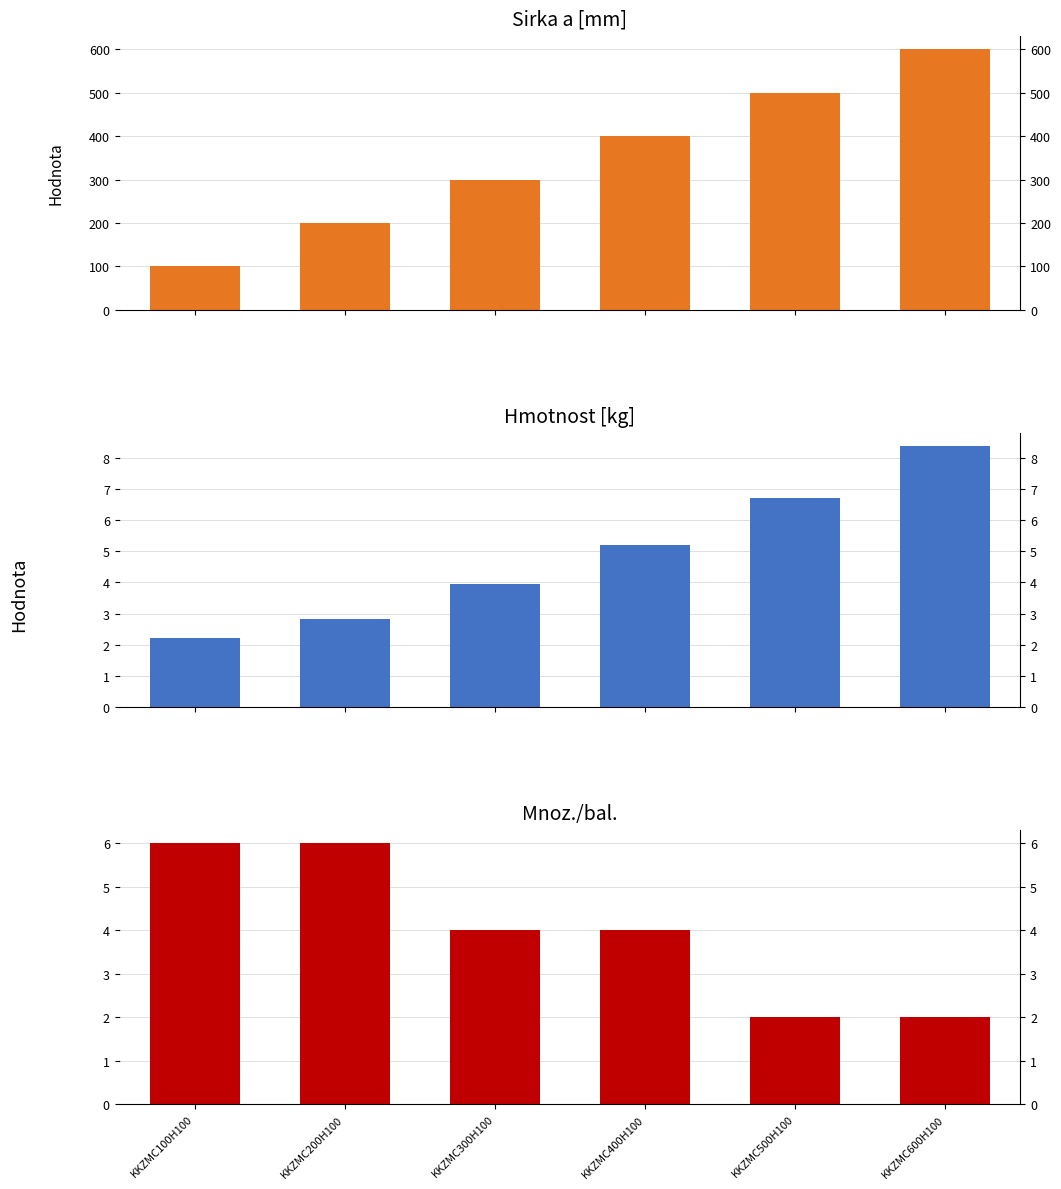

Which category has the highest value in the Hmotnost [kg] series?

KKZMC600H100